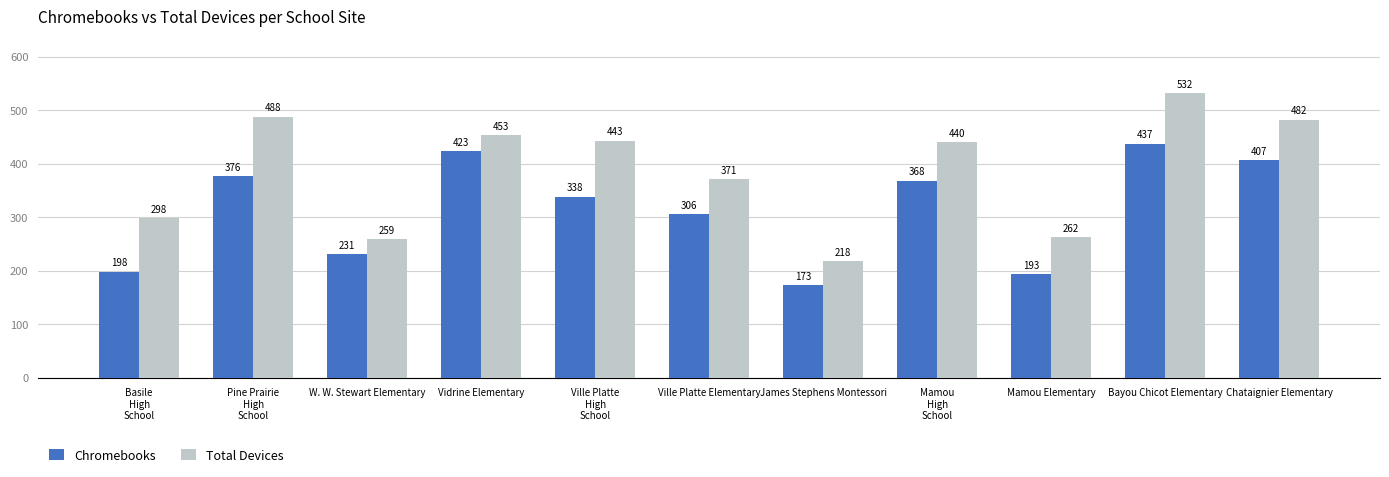

Is the value of Chromebooks at Pine Prairie
High
School greater than the value of Total Devices at Mamou Elementary?

Yes